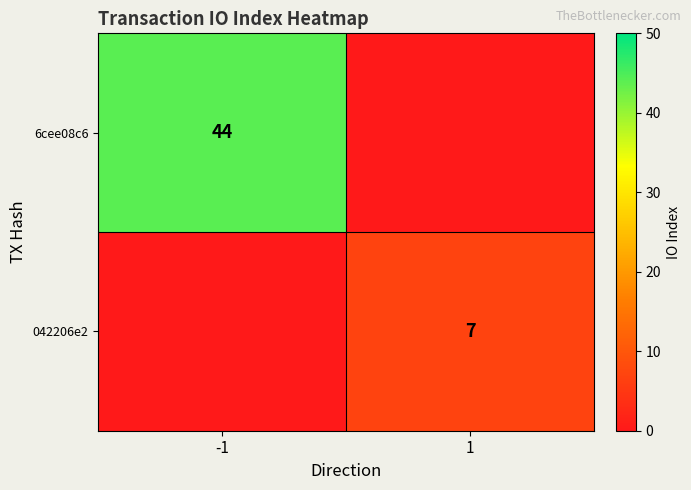

Is the value of 6cee08c6 at -1 greater than the value of 042206e2 at 1?

Yes